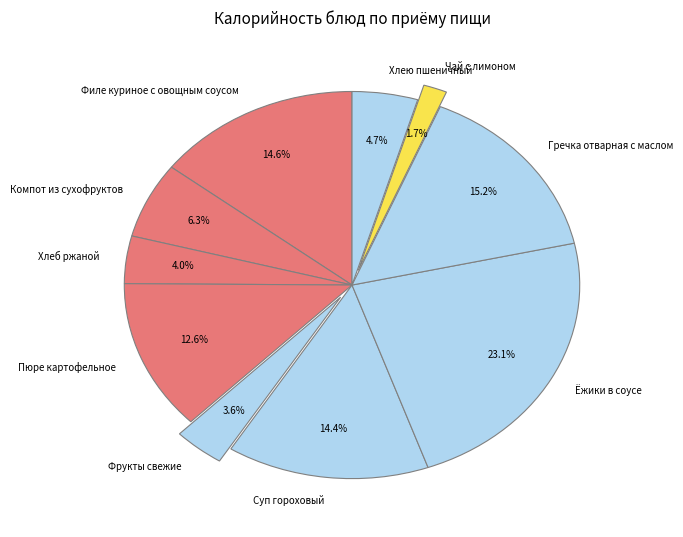

How many slices are in this pie chart?

10